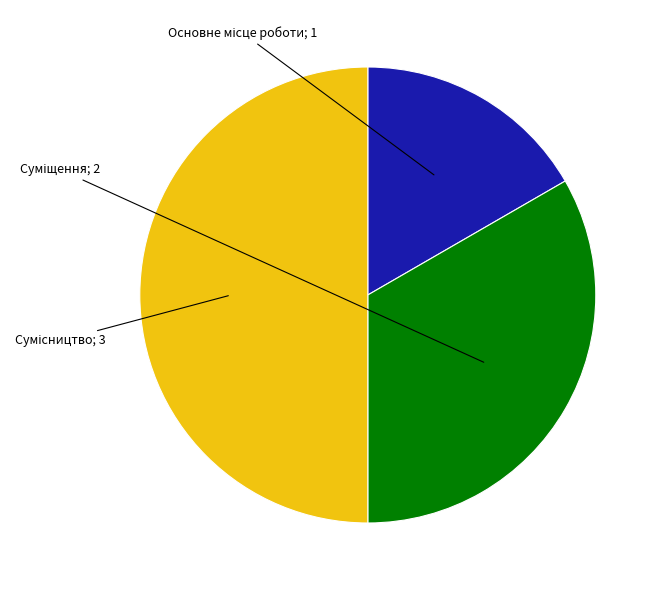

Count the number of slices in the pie.

3